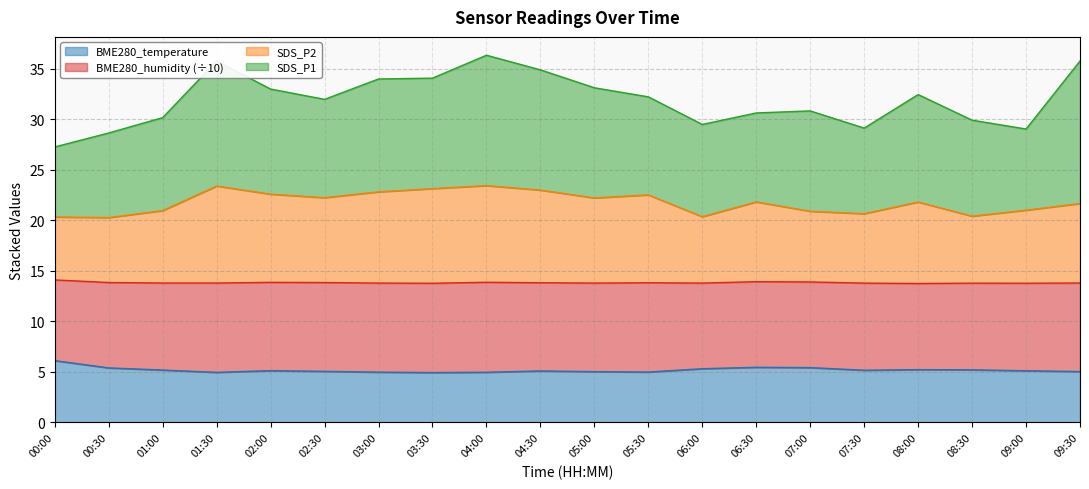

What is the total value across all series at 07:00?

30.8